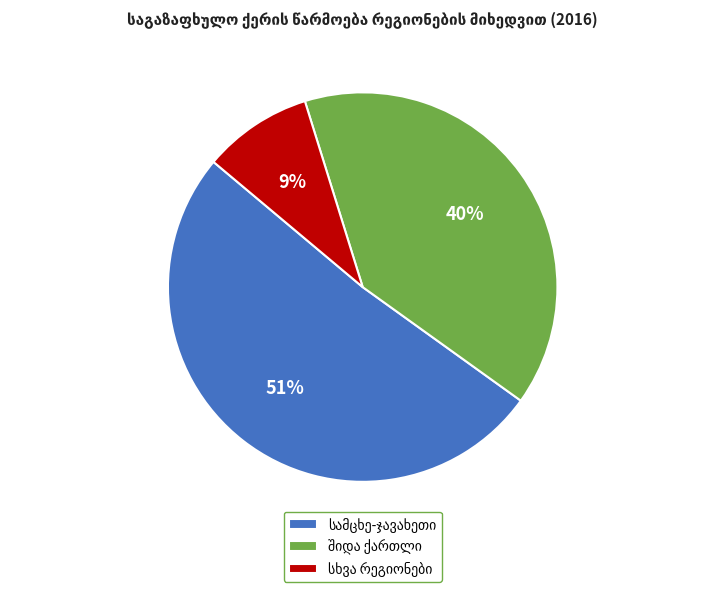

To the nearest percent, what is the difference between the largest and smallest slice percentages?

42%